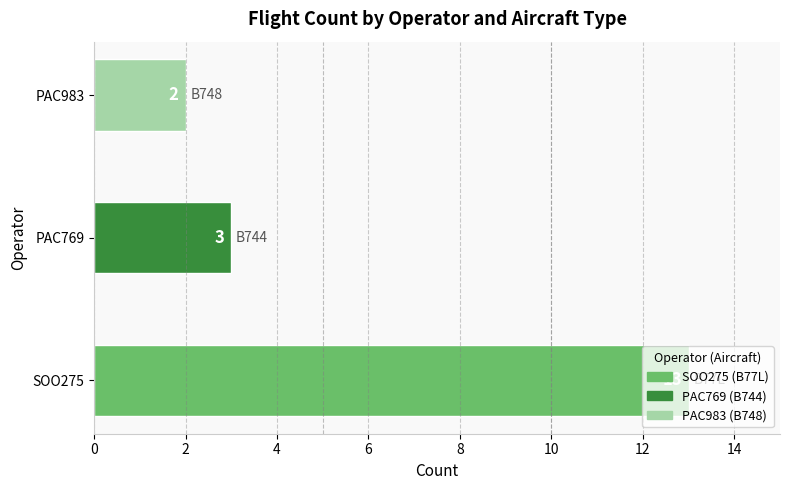

Rank the categories by value from lowest to highest.

PAC983, PAC769, SOO275